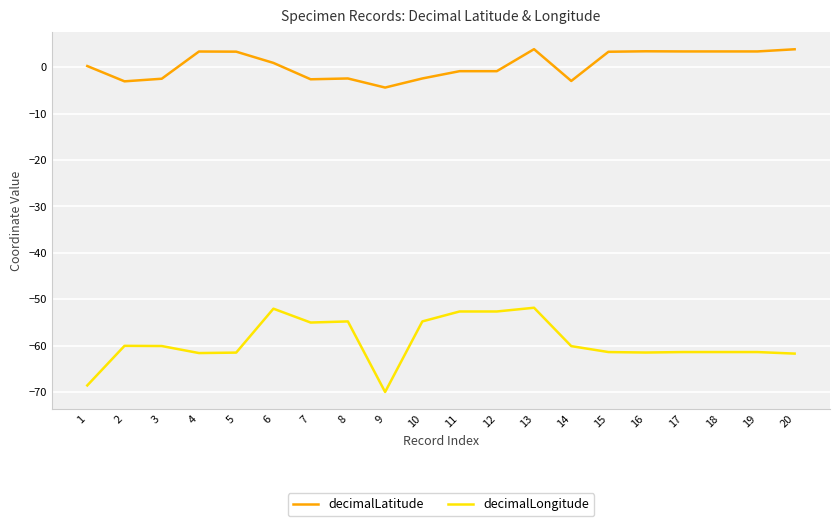

Which series has the largest range (max minus min)?

decimalLongitude